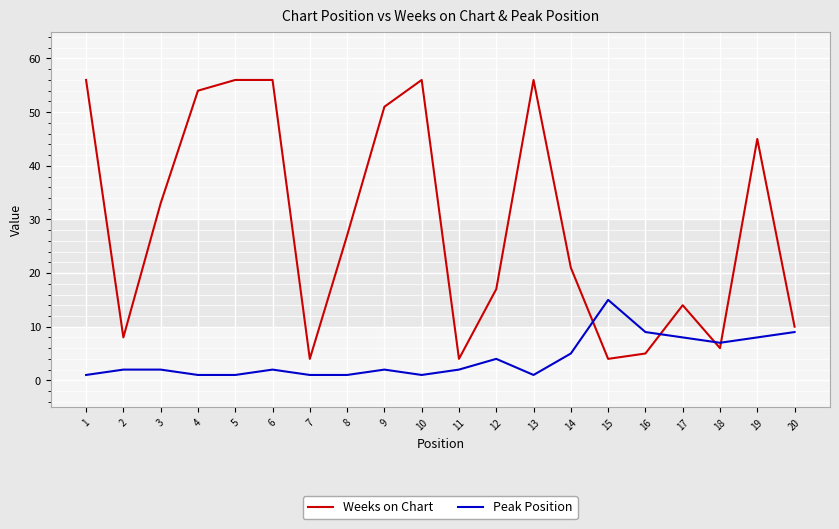

Reading left to right, what are all the values shown in this chart?

Weeks on Chart: 1=56	2=8	3=33	4=54	5=56	6=56	7=4	8=27	9=51	10=56	11=4	12=17	13=56	14=21	15=4	16=5	17=14	18=6	19=45	20=10
Peak Position: 1=1	2=2	3=2	4=1	5=1	6=2	7=1	8=1	9=2	10=1	11=2	12=4	13=1	14=5	15=15	16=9	17=8	18=7	19=8	20=9